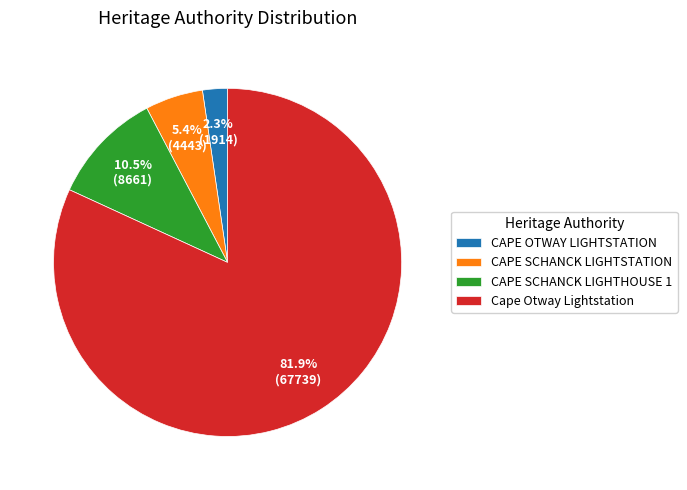

To the nearest percent, what percentage of the pie is CAPE SCHANCK LIGHTSTATION?

5%